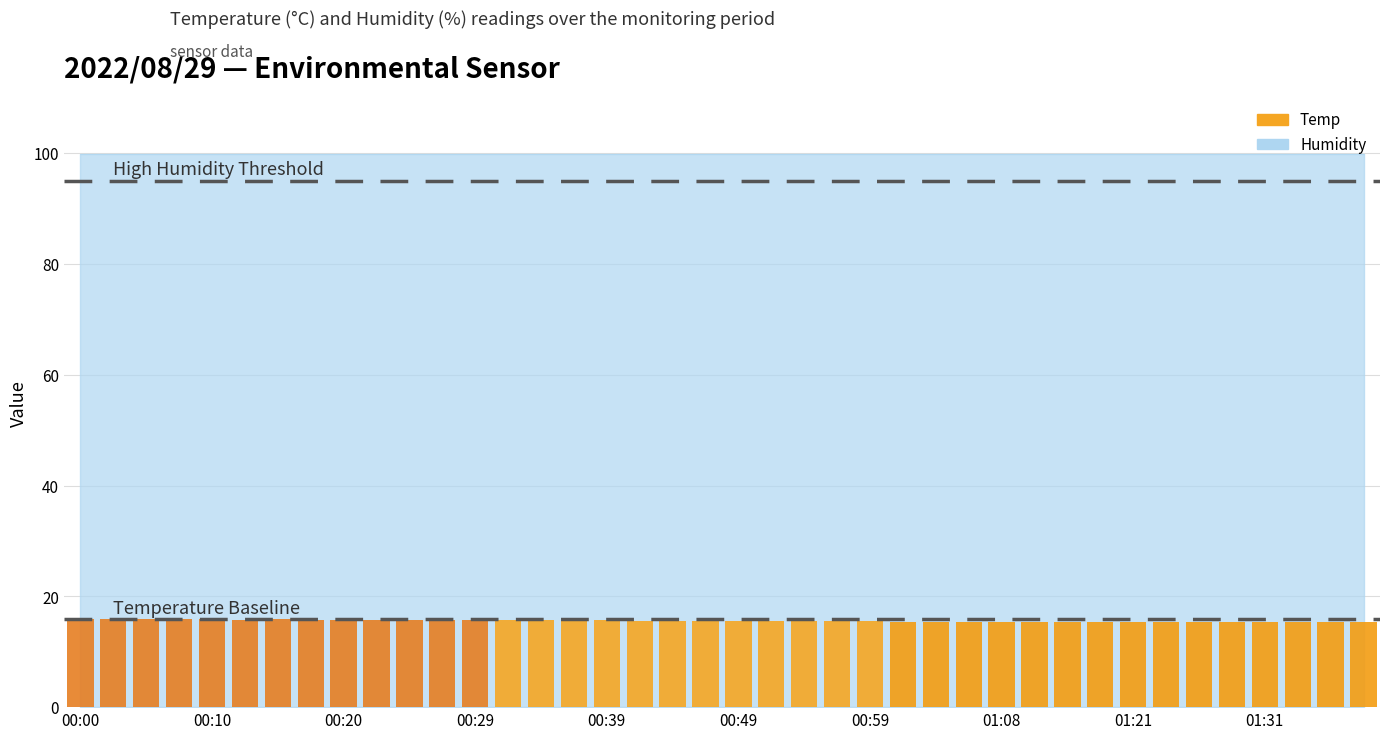

What position from the left is 00:10?

5